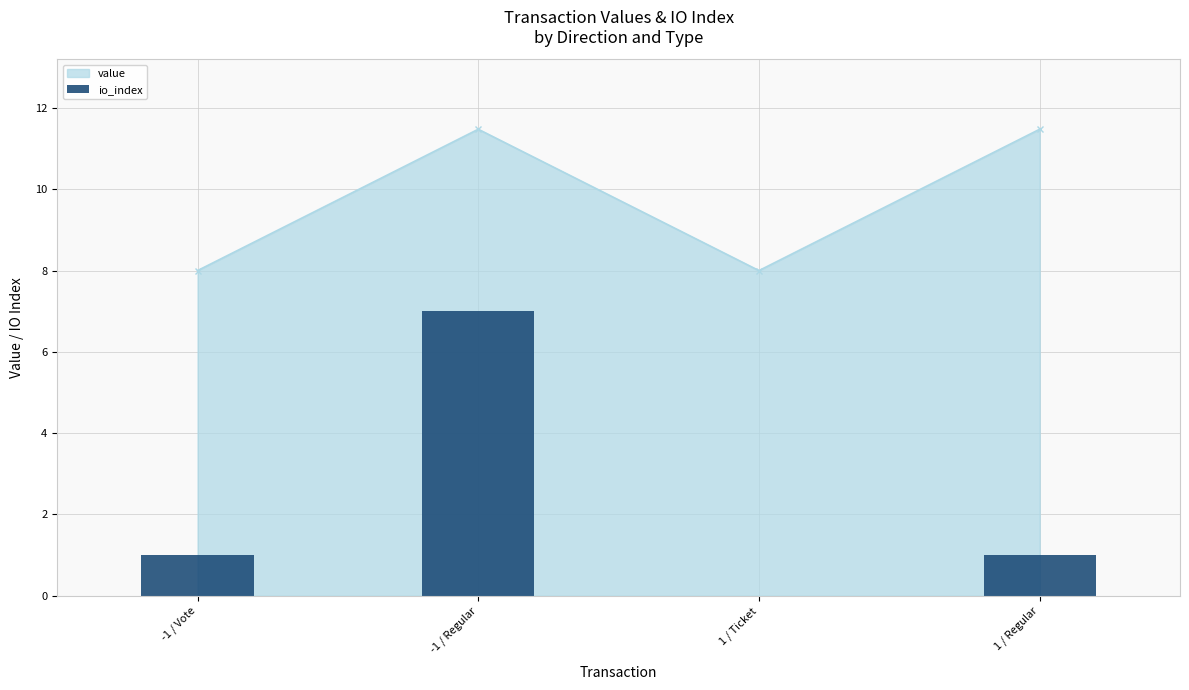

What is the value of the value point at the 4th from the left?

11.5